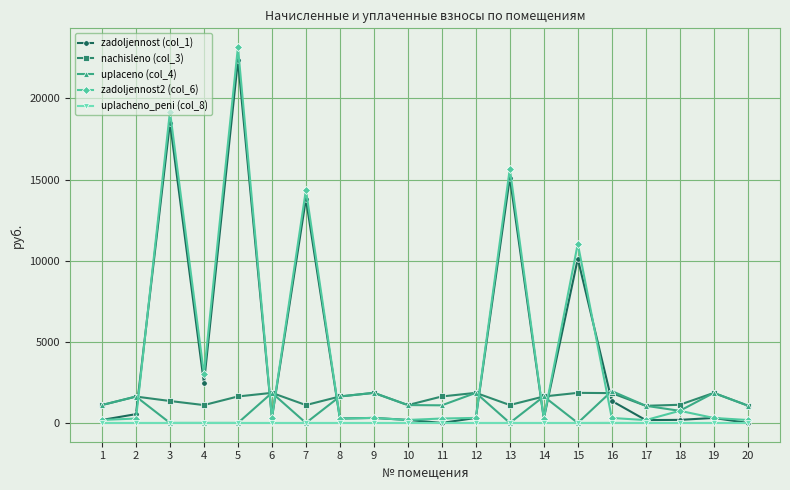

Which series has the widest spread of values?

zadoljennost2 (col_6)